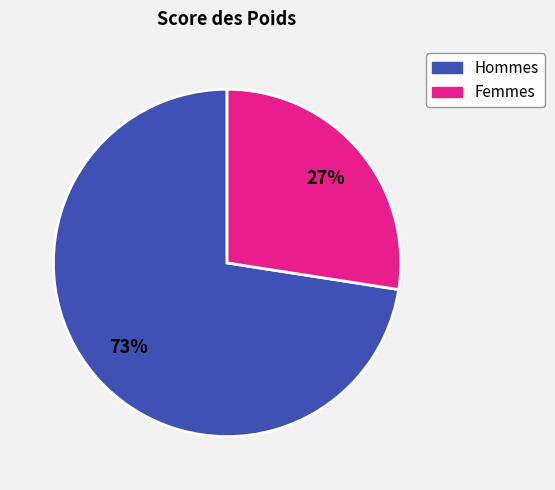

Is there a majority slice in this chart?

Yes